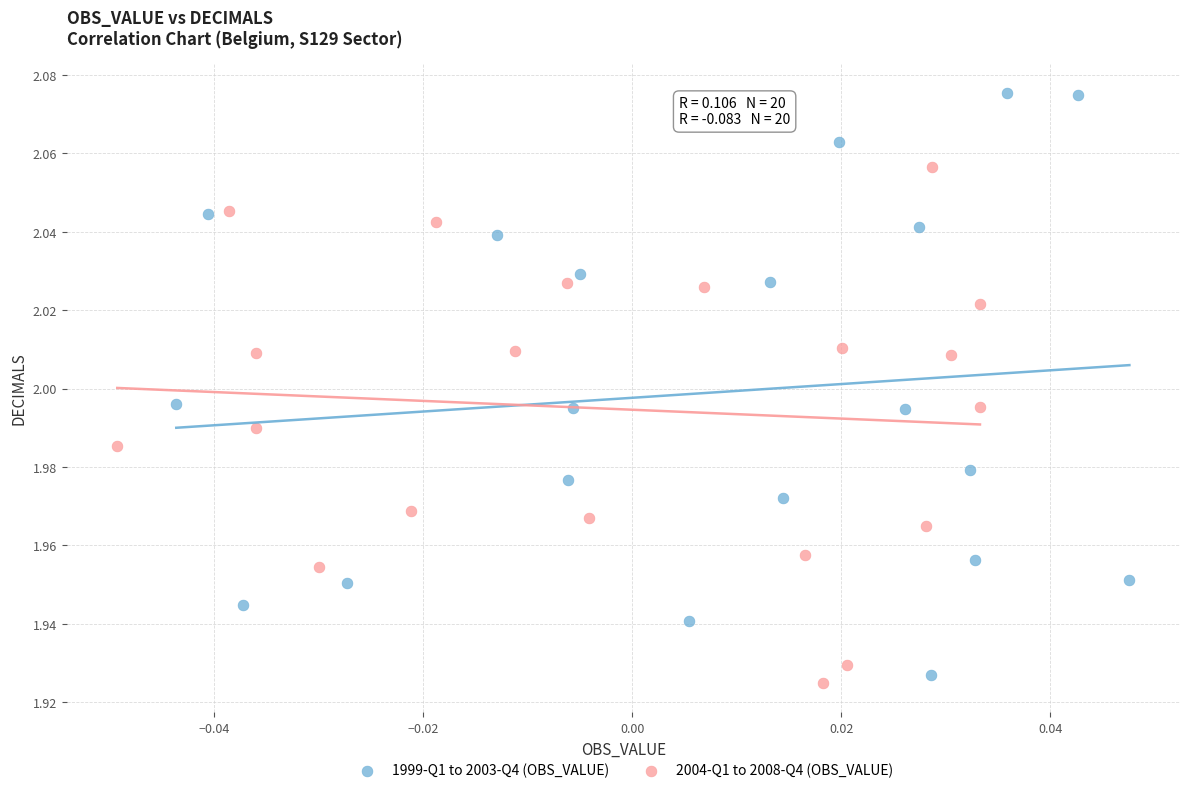

Which series has the widest spread of Y values?

1999-Q1 to 2003-Q4 (OBS_VALUE)